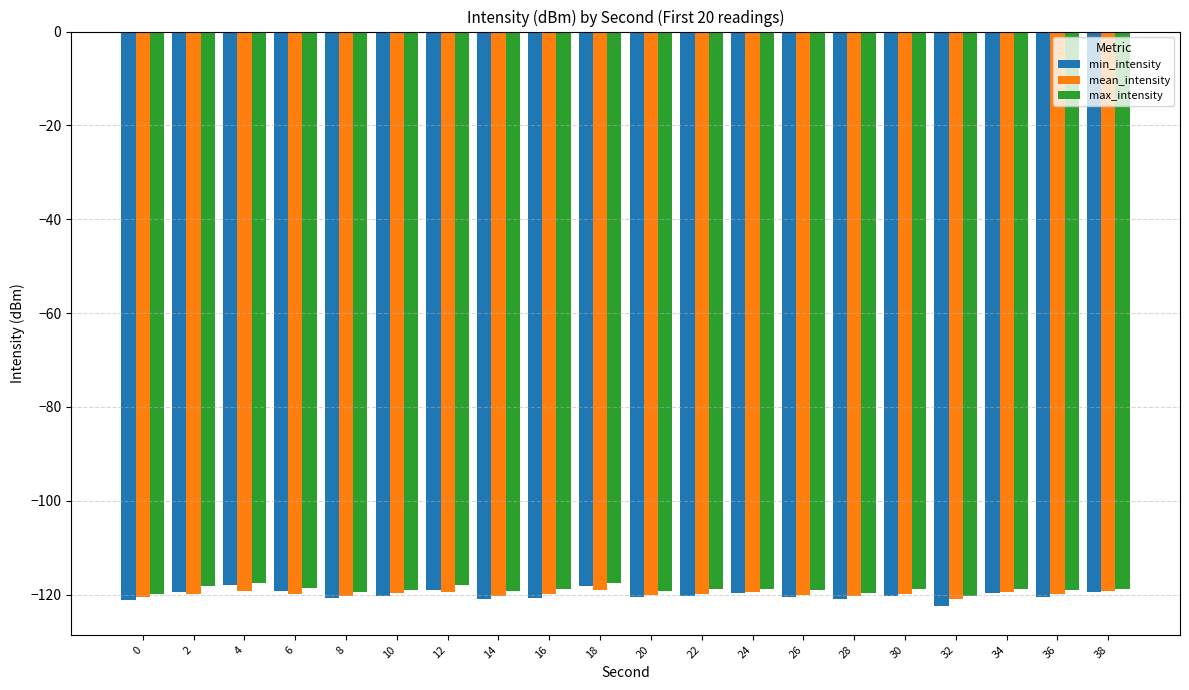

What are all the series names shown in the legend?

min_intensity, mean_intensity, max_intensity